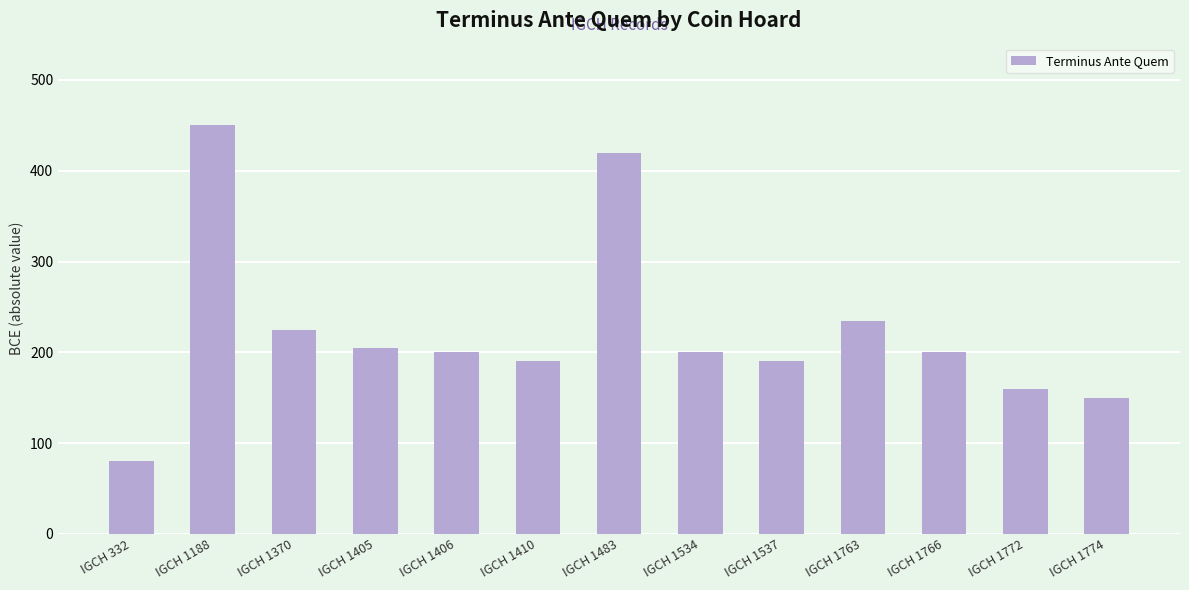

What is the maximum value shown in the chart?

450